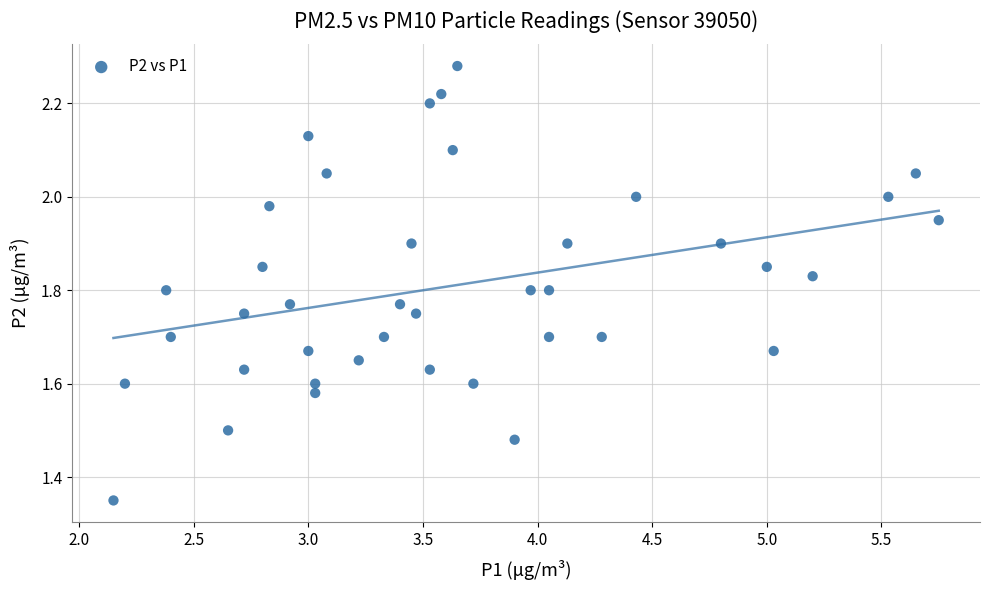

What is the range of X values (max minus min)?

3.6